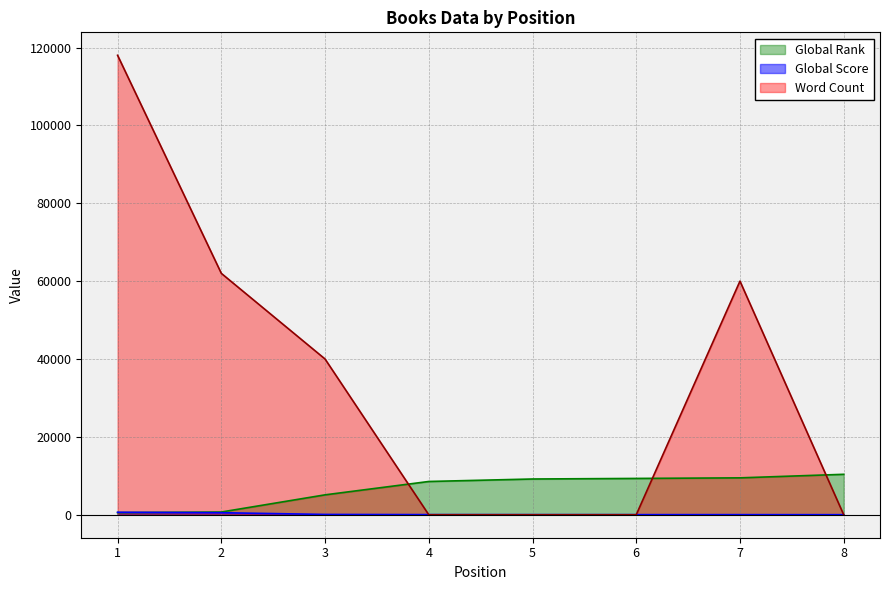

Between 3 and 8, which series saw the biggest shift?

Word Count